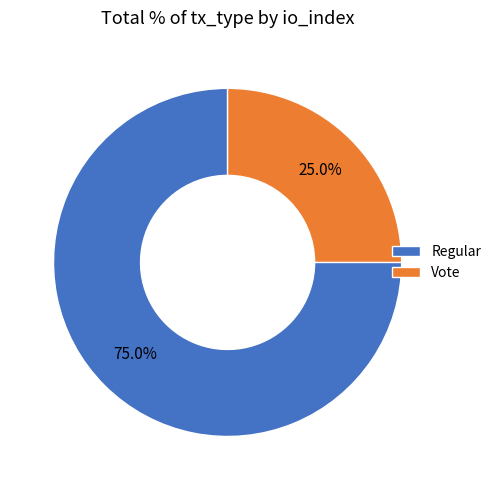

Which category has the biggest portion of the pie?

Regular